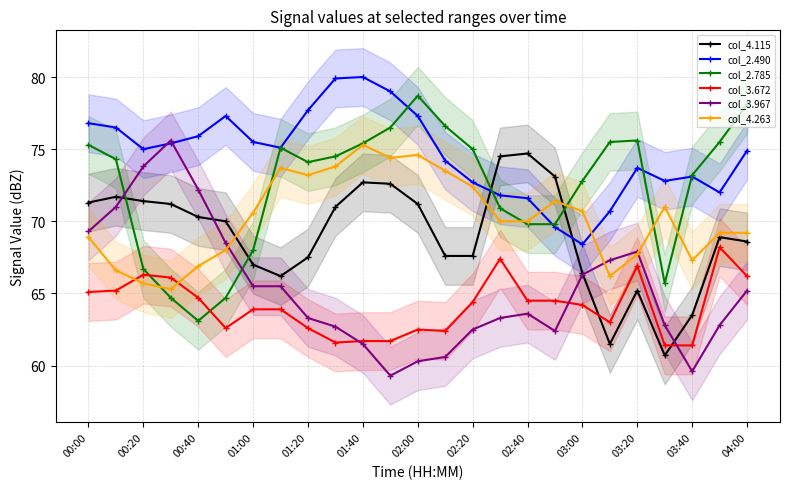

Is it true that col_2.490 equals 69.6 at 17?

True